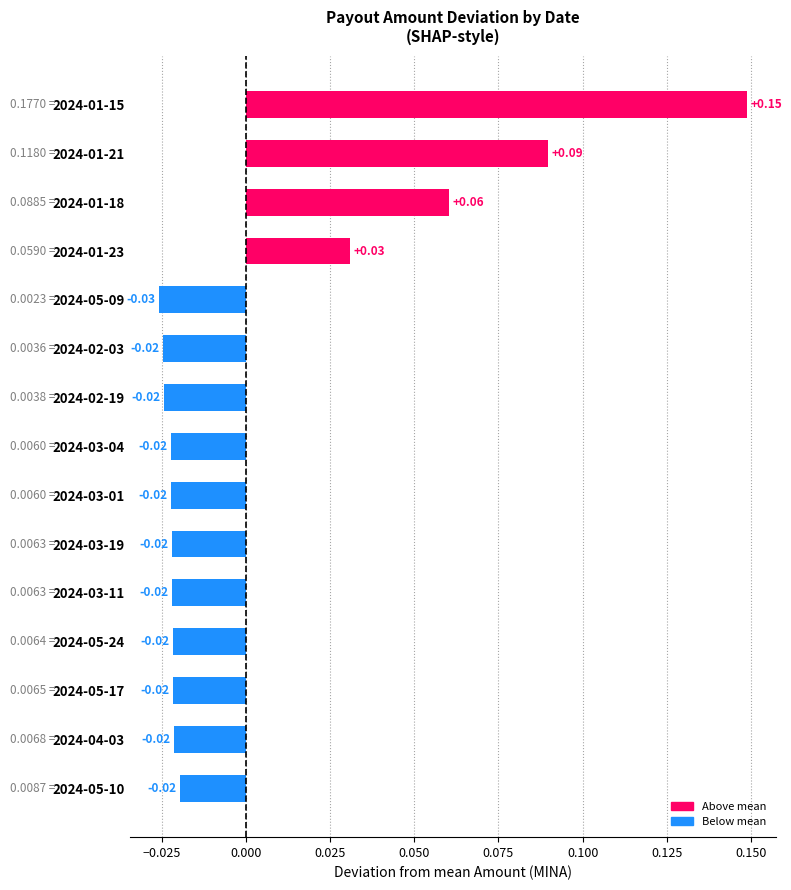

Count the number of values greater than 0.

4